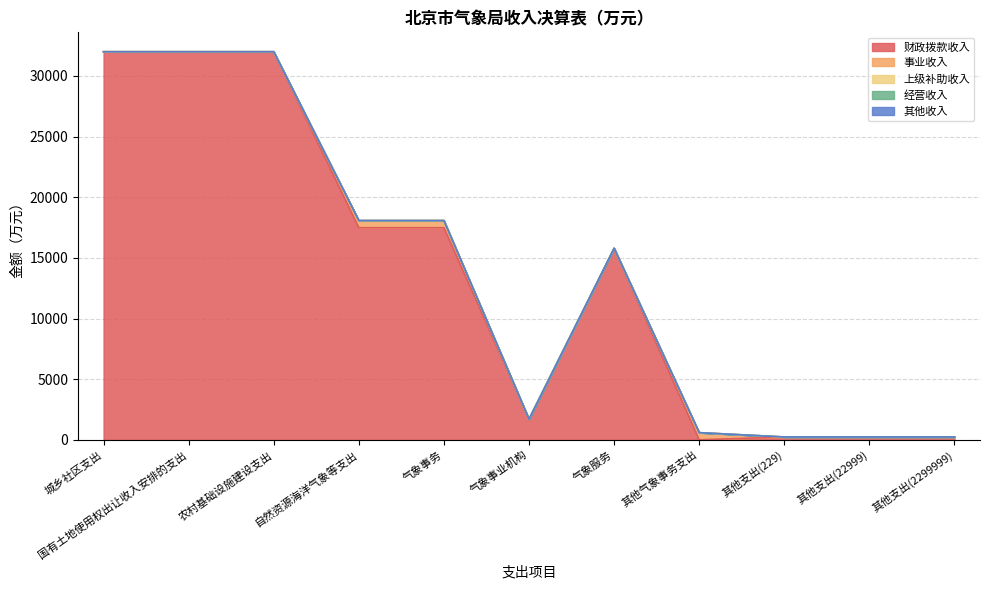

What position from the left is 城乡社区支出?

1